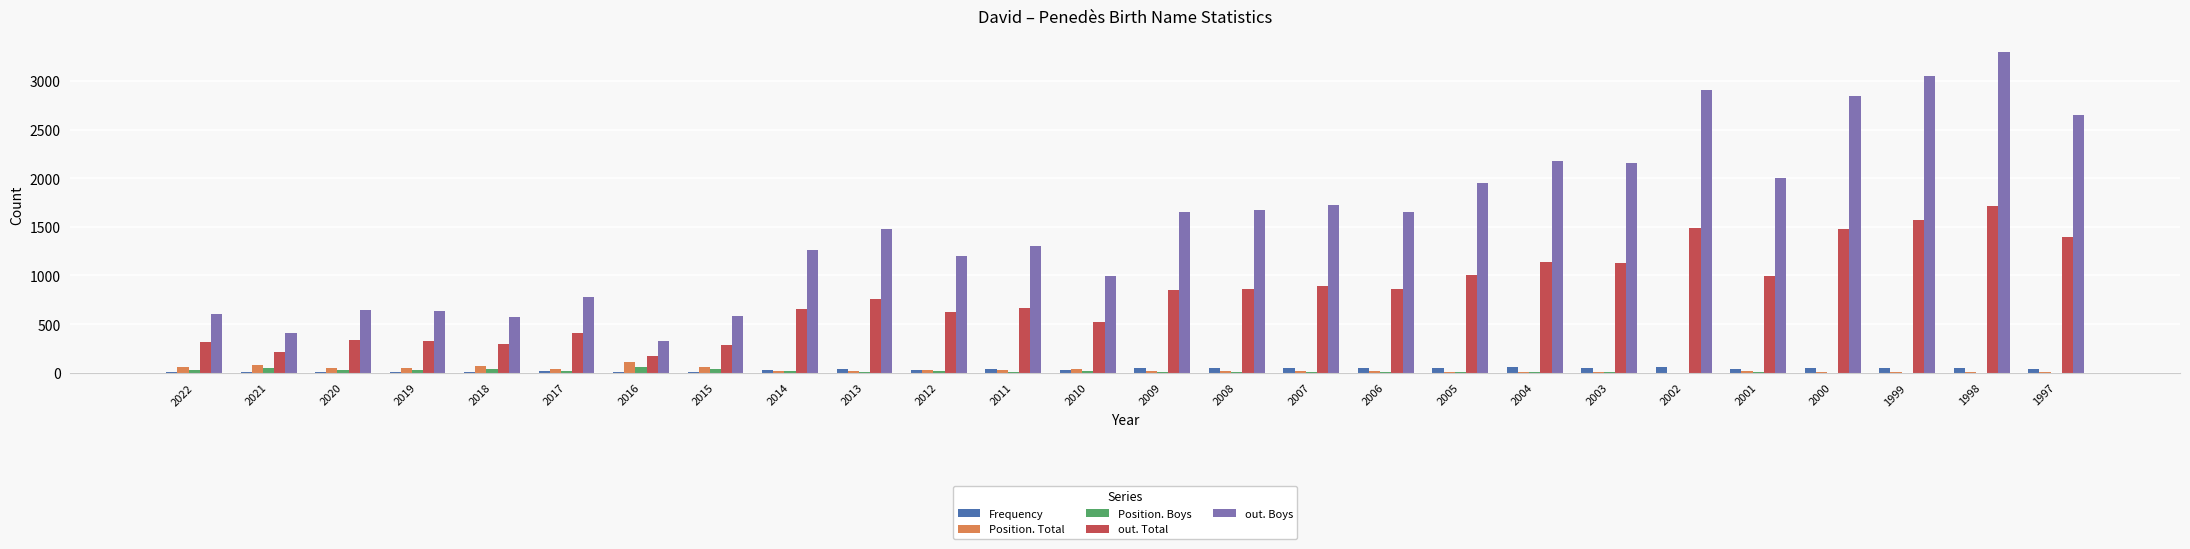

Between 2020 and 2001, which series saw the biggest shift?

out. Boys